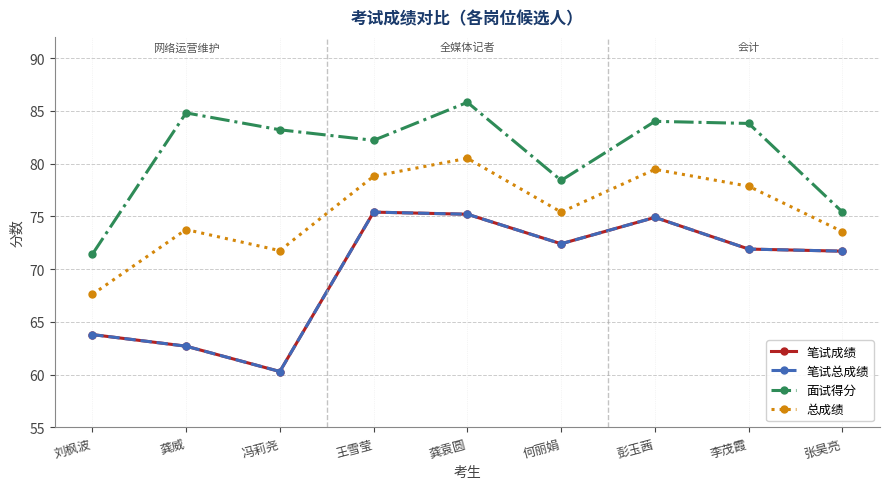

Rank the series by their maximum value, from lowest to highest.

笔试成绩, 笔试总成绩, 总成绩, 面试得分